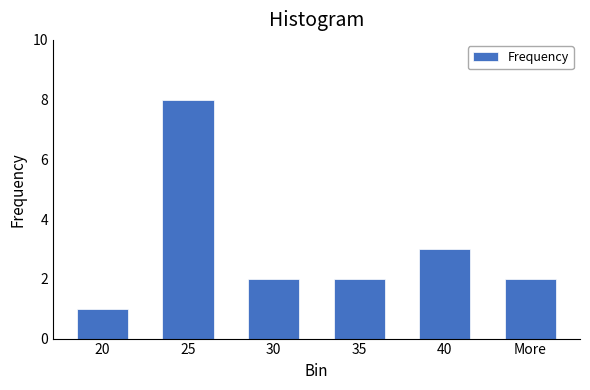

Reading left to right, list all the values displayed in this chart.

1	8	2	2	3	2